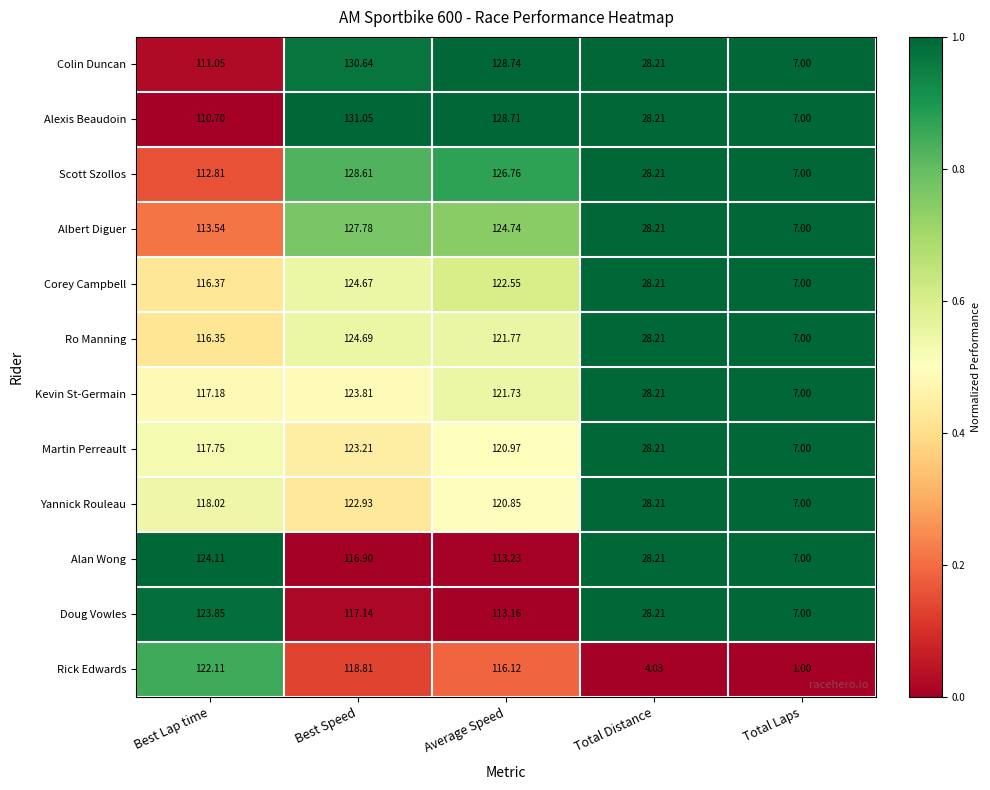

Where does the Doug Vowles series first go above 113?

Best Lap time